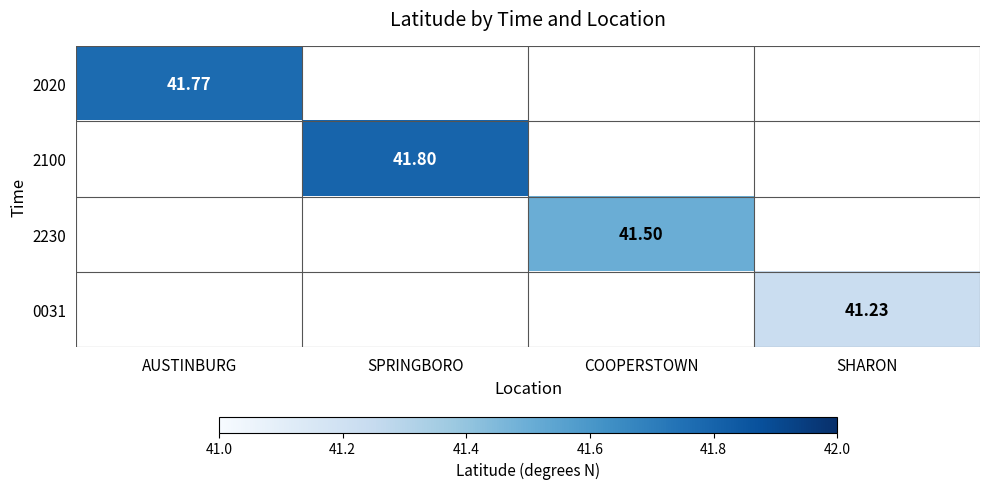

How many values in 0031 are above zero?

1